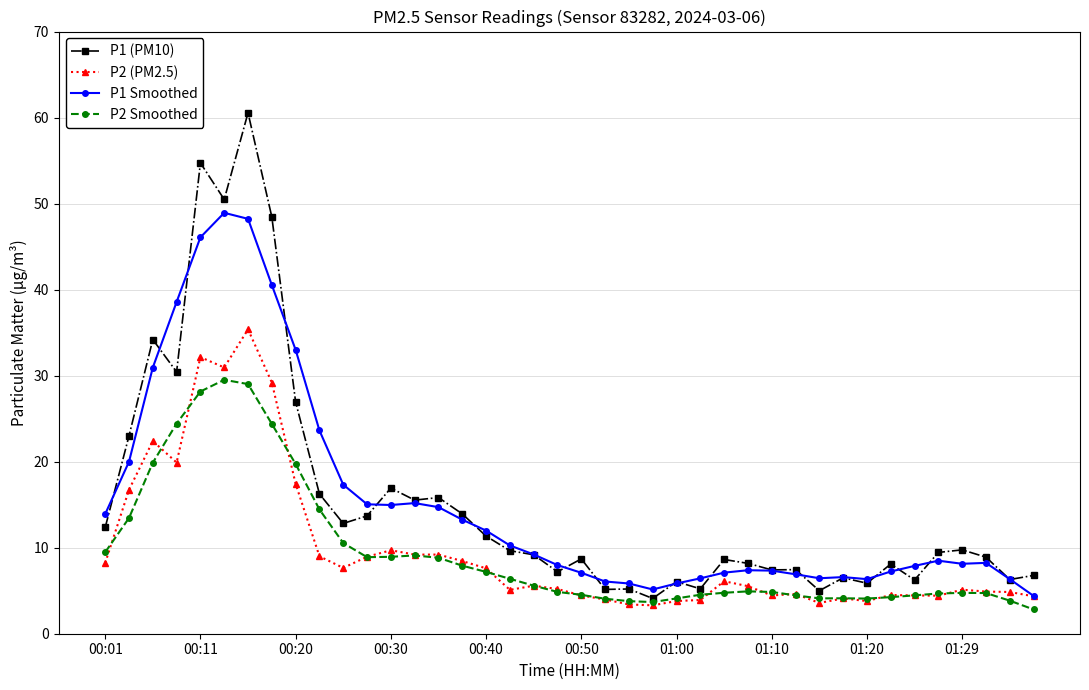

True or false: P1 (PM10) has more than 1 points higher than both neighbors.

True